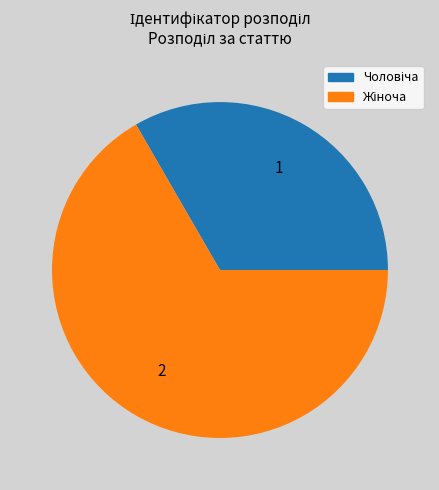

Count the number of slices in the pie.

2